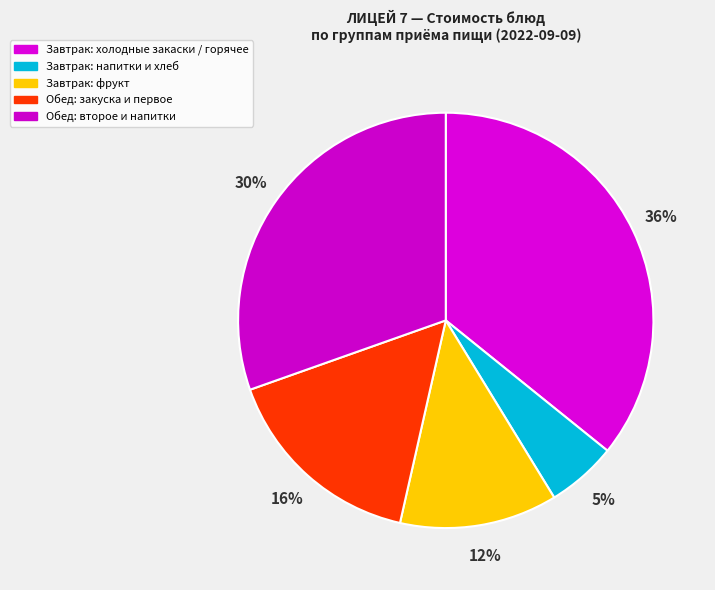

Which category has the biggest portion of the pie?

Завтрак: холодные закаски / горячее